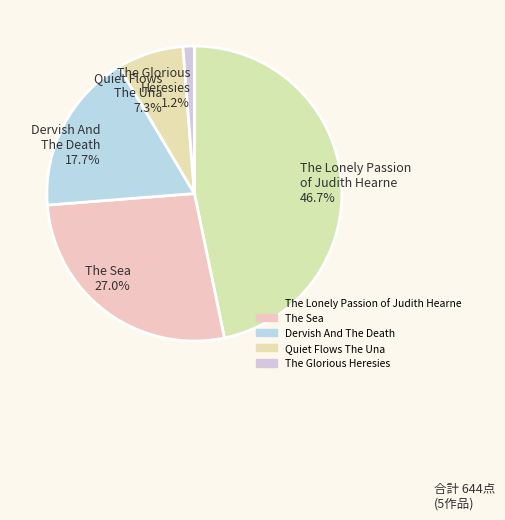

How many segments does this pie chart have?

5